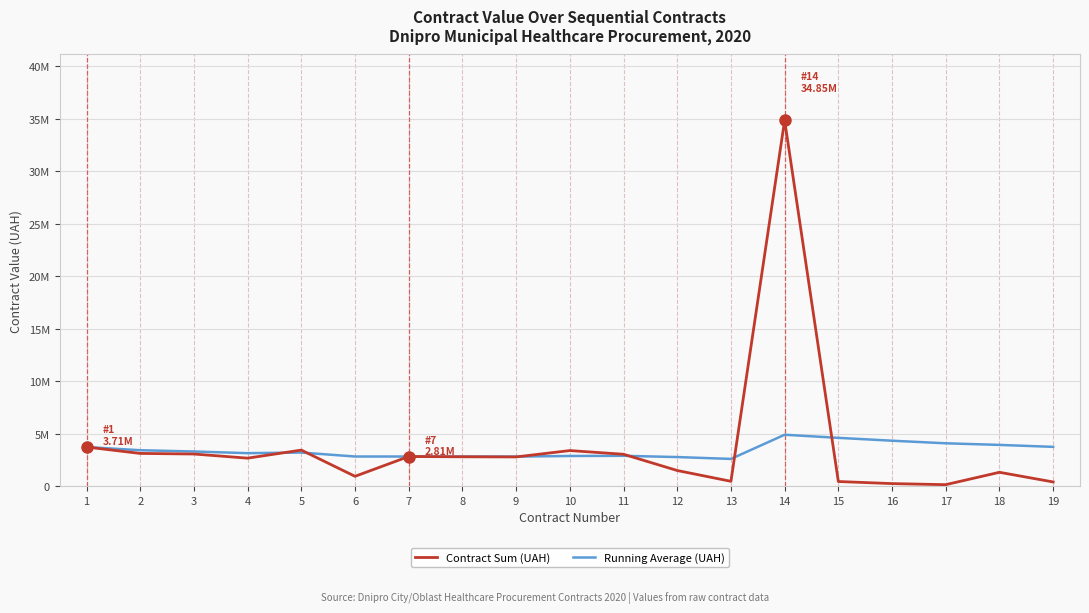

Does the chart display data point markers on the line(s)?

No